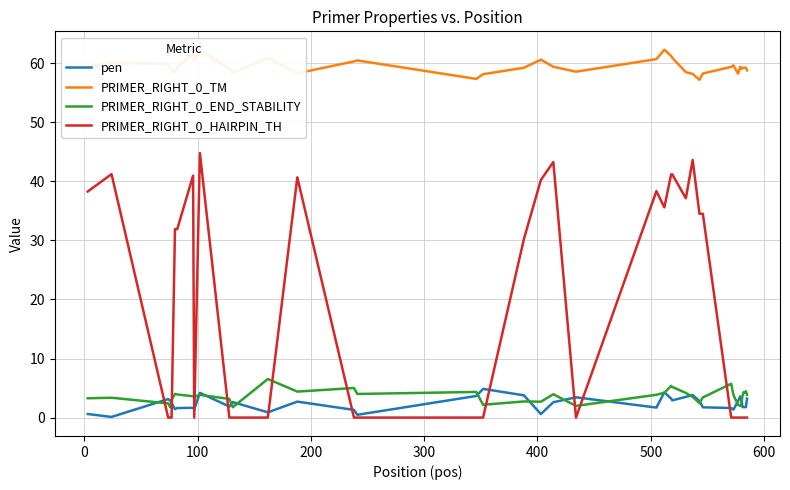

Is this an area chart (filled region under the line)?

No